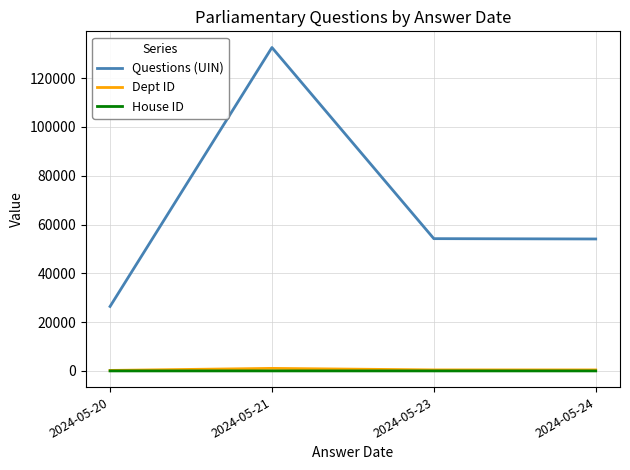

Read the Dept ID value at 2024-05-20.

208